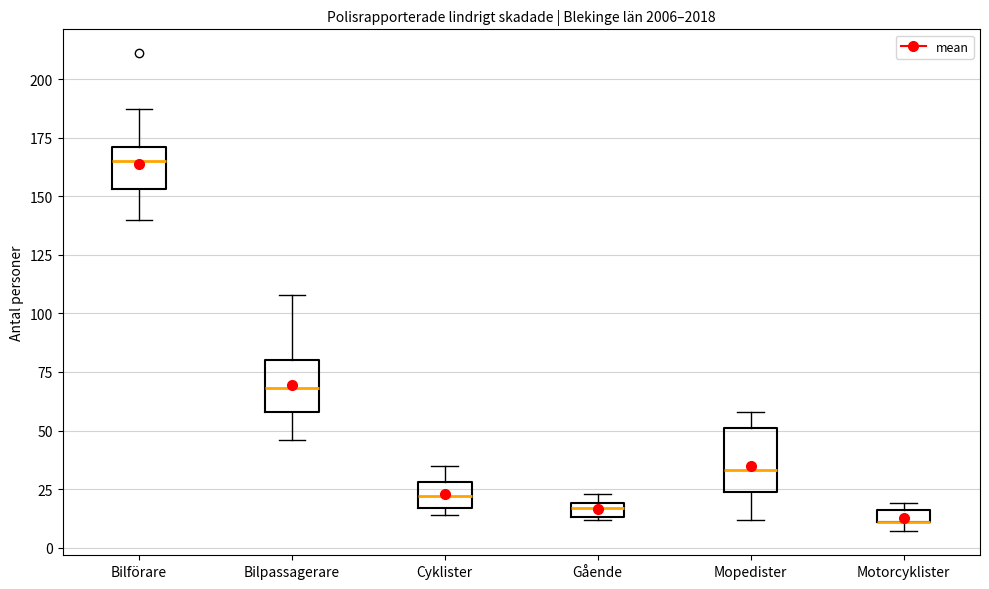

Where does the median line of the box for Bilpassagerare sit on the y-axis? The values are not printed on the chart, so give them approximately, as read against the axis.

70